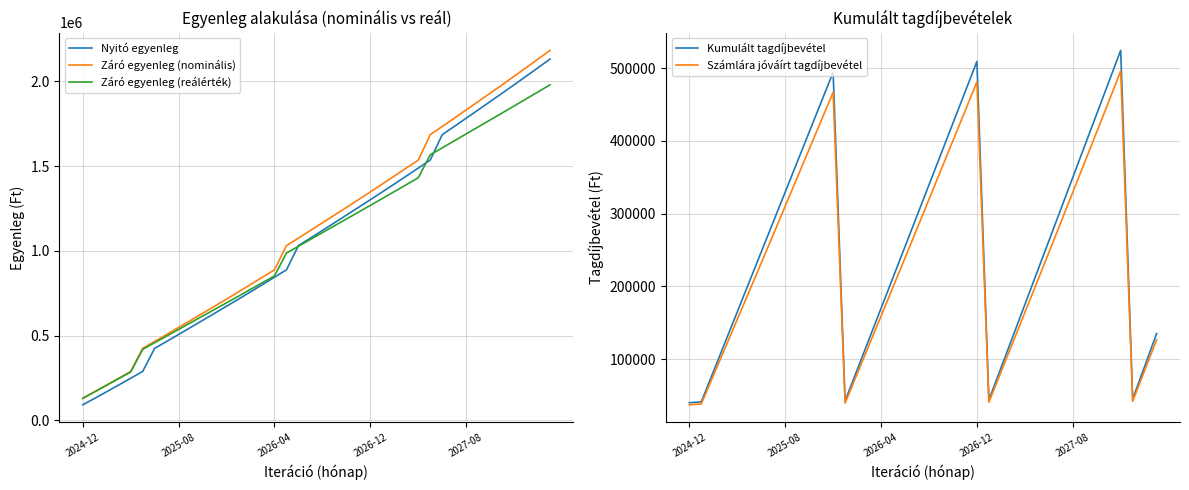

True or false: Kumulált tagdíjbevétel has more than 1 interior local peaks.

True